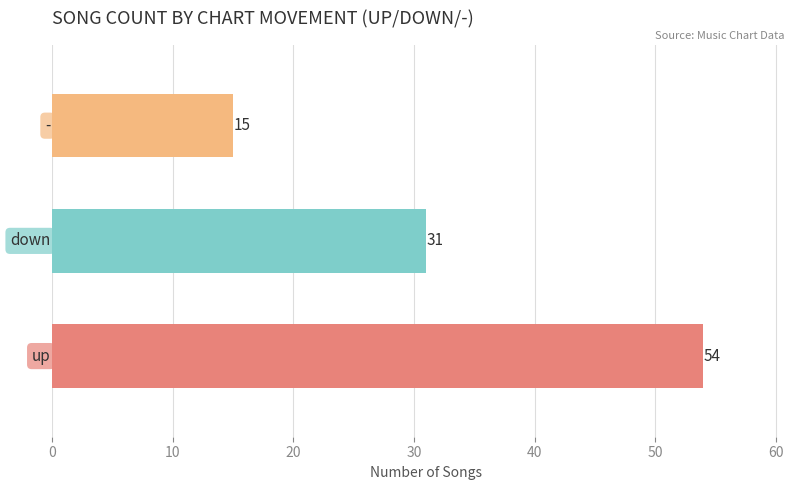

What is the difference between the maximum and minimum values?

39